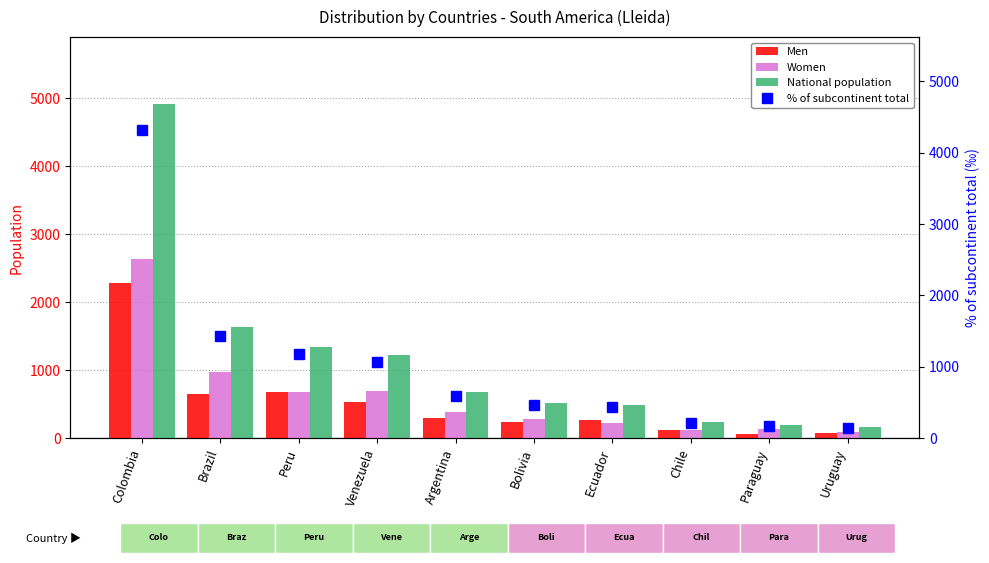

The value of % of subcontinent total at Chile is 63. True or false?

False